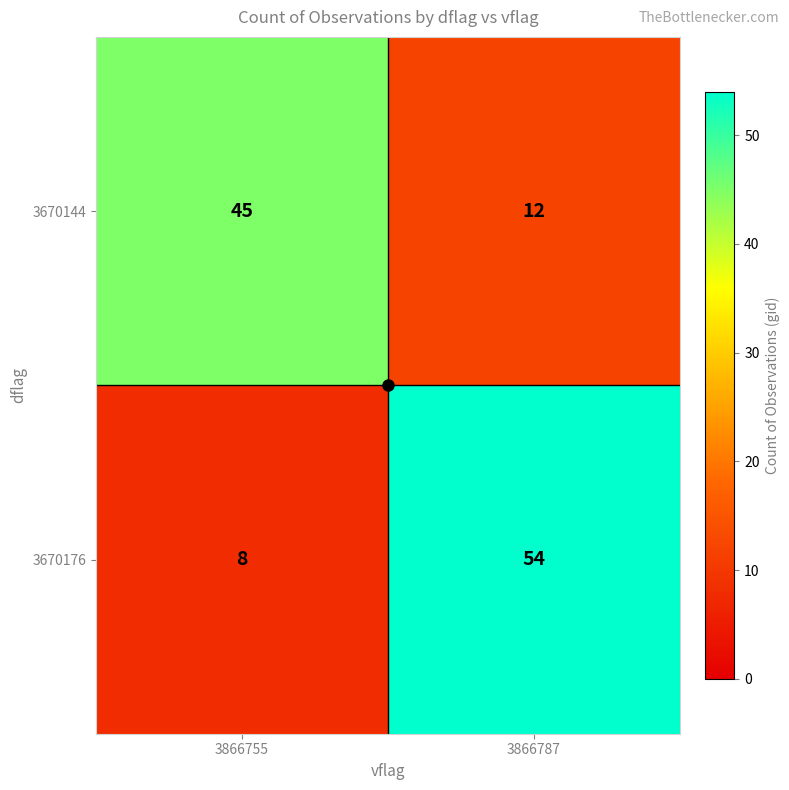

Rank the series by their maximum value, from lowest to highest.

3670144, 3670176